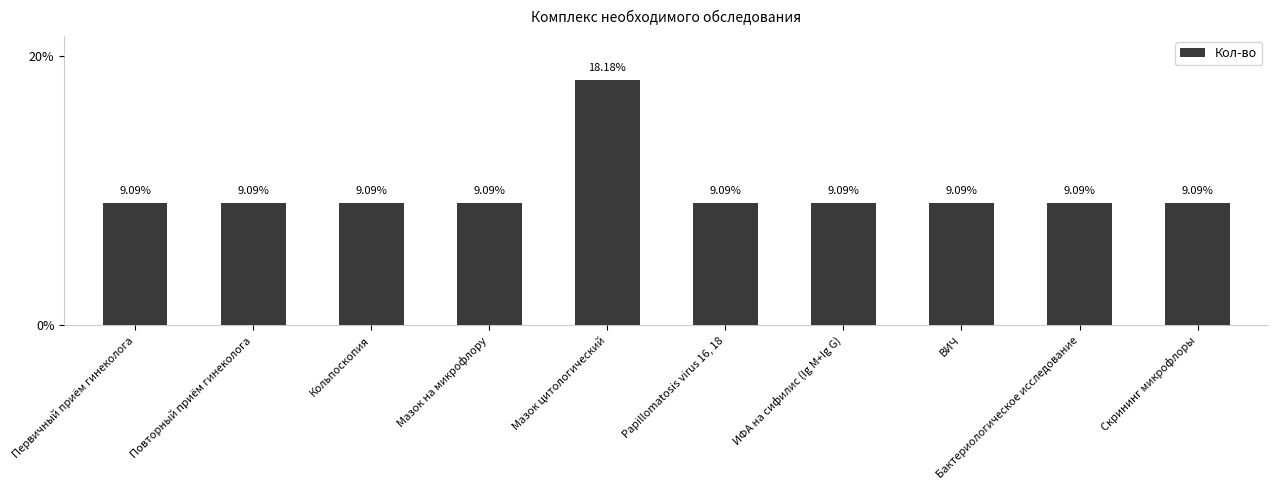

The chart shows a value of 9.1 at ИФА на сифилис (Ig M+Ig G). True or false?

True